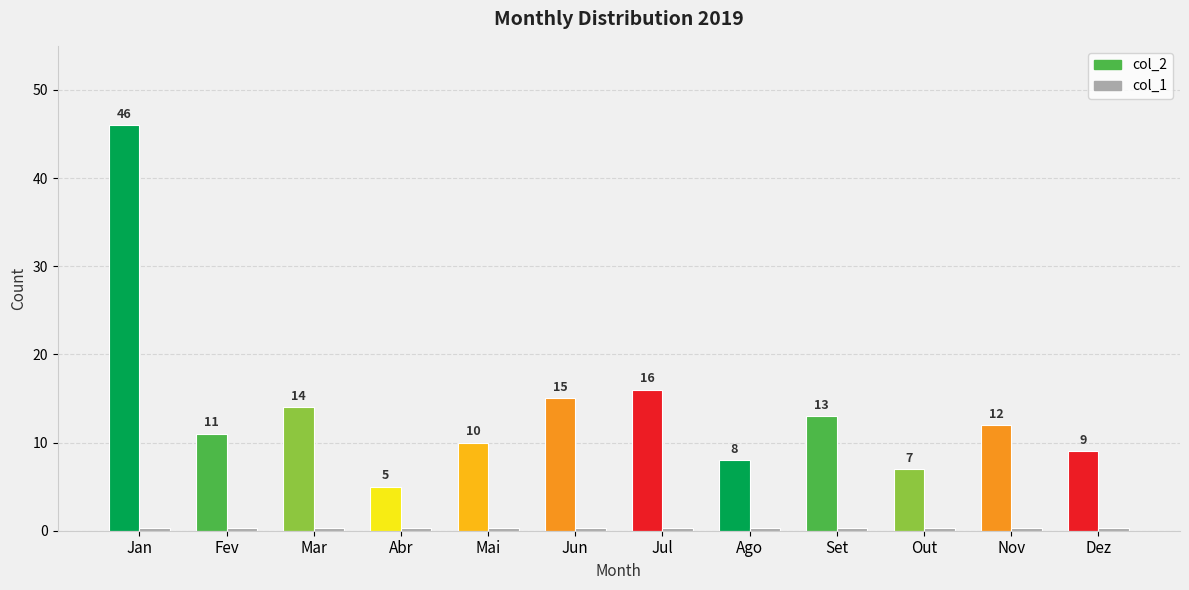

Which has a higher value, Abr or Jan?

Jan